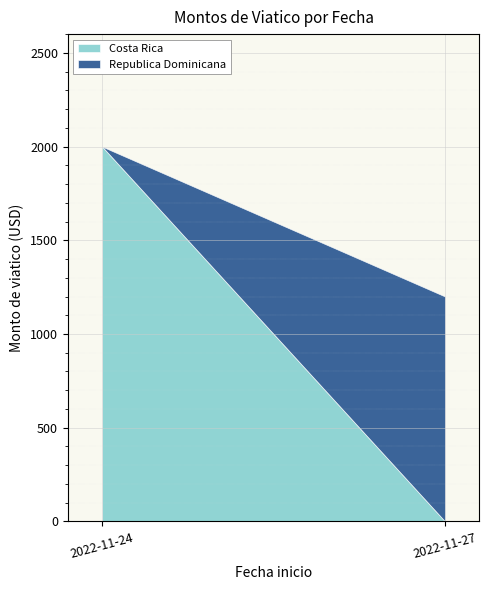

Rank the categories by Costa Rica value from lowest to highest.

2022-11-27, 2022-11-24